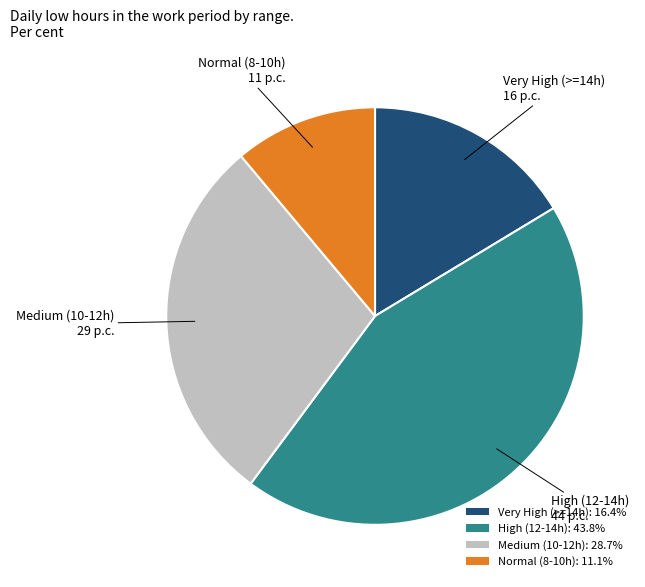

Combined, do Very High (>=14h): 16.4% and High (12-14h): 43.8% account for over 50%?

Yes